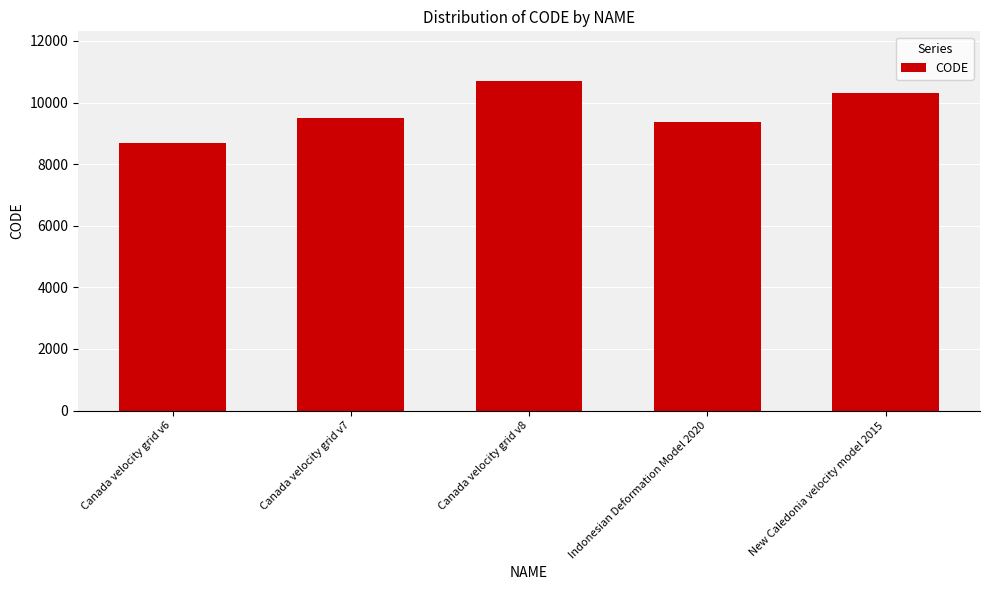

Is it true that the value at Canada velocity grid v7 is 14046?

False